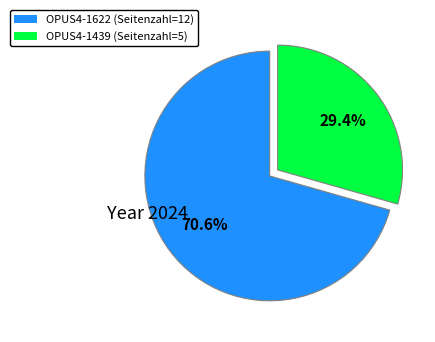

The OPUS4-1439 slice represents 35% of the pie. True or false?

False